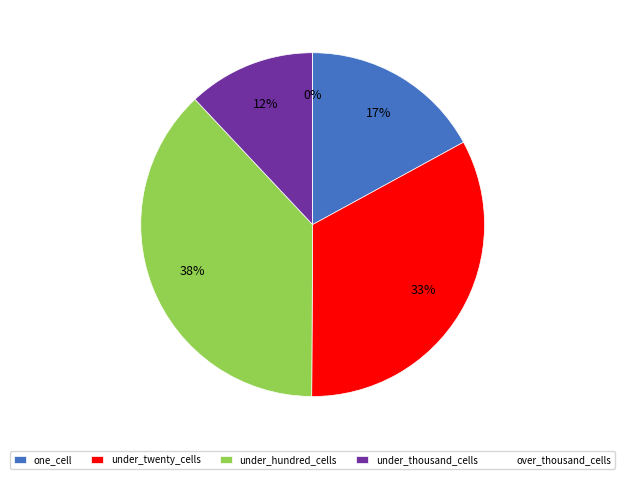

What is the change in value from under_thousand_cells to over_thousand_cells?

-69